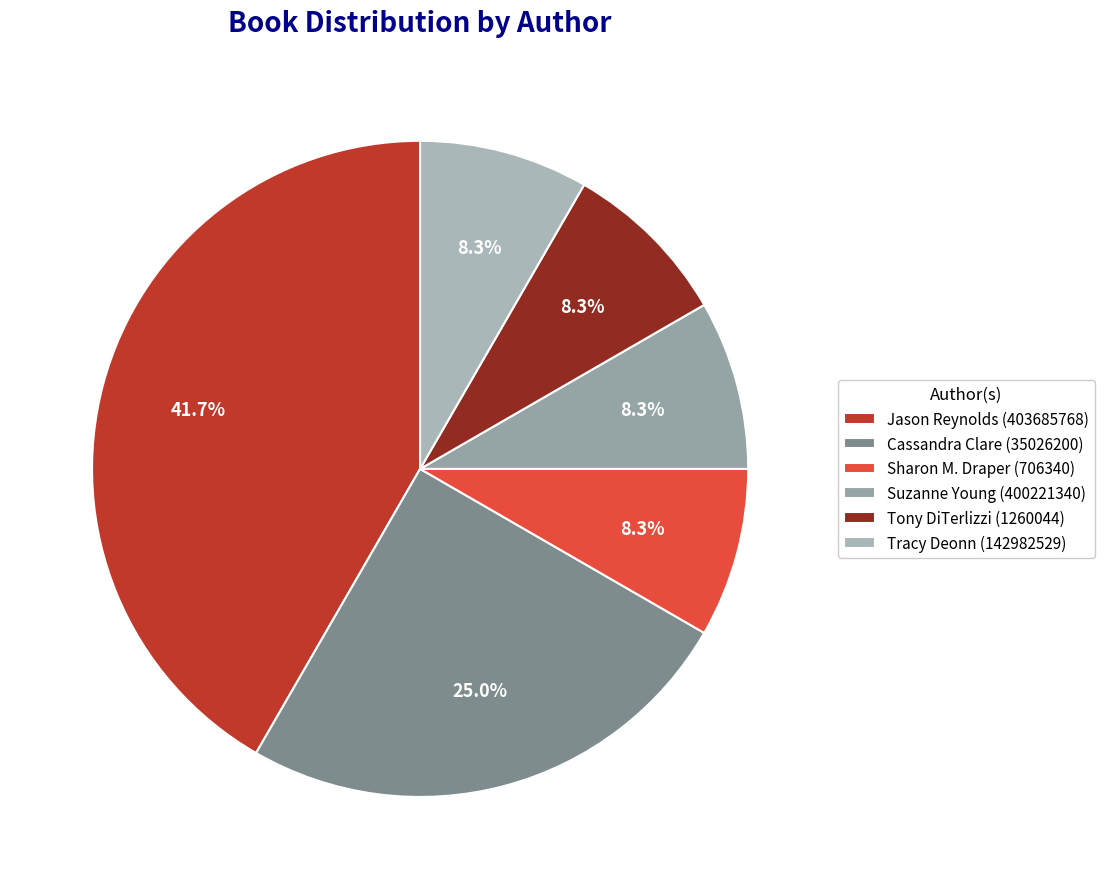

To the nearest percent, what percentage of the pie is Tracy Deonn (142982529)?

8%